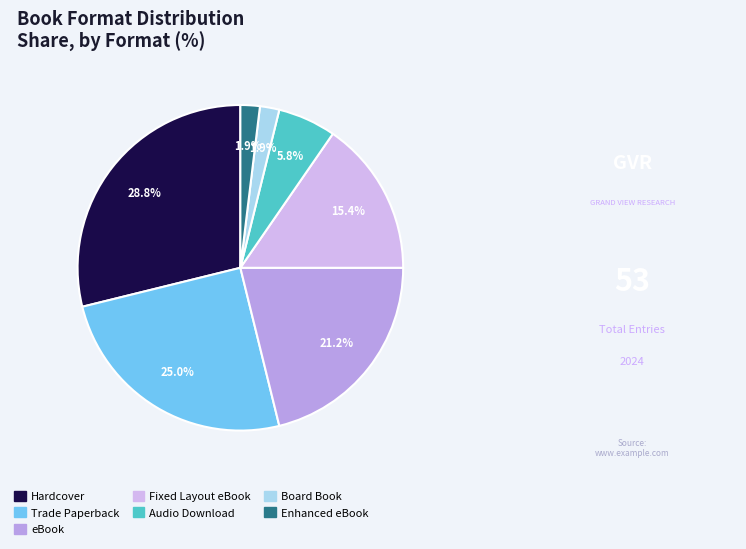

What portion of the pie excludes Board Book?

98.1%